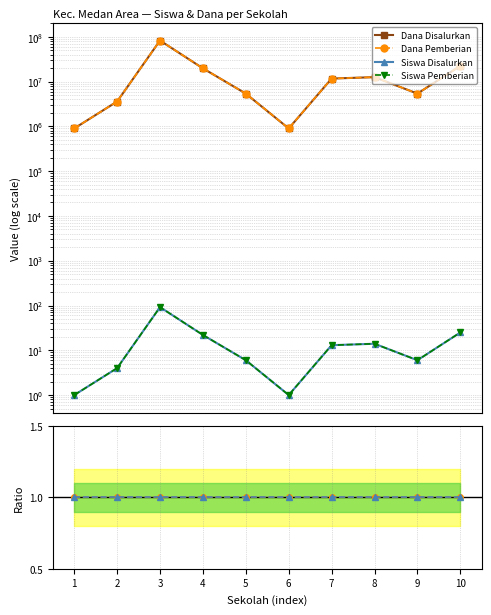

The value of Dana Disalurkan at 6 is 900000. True or false?

True